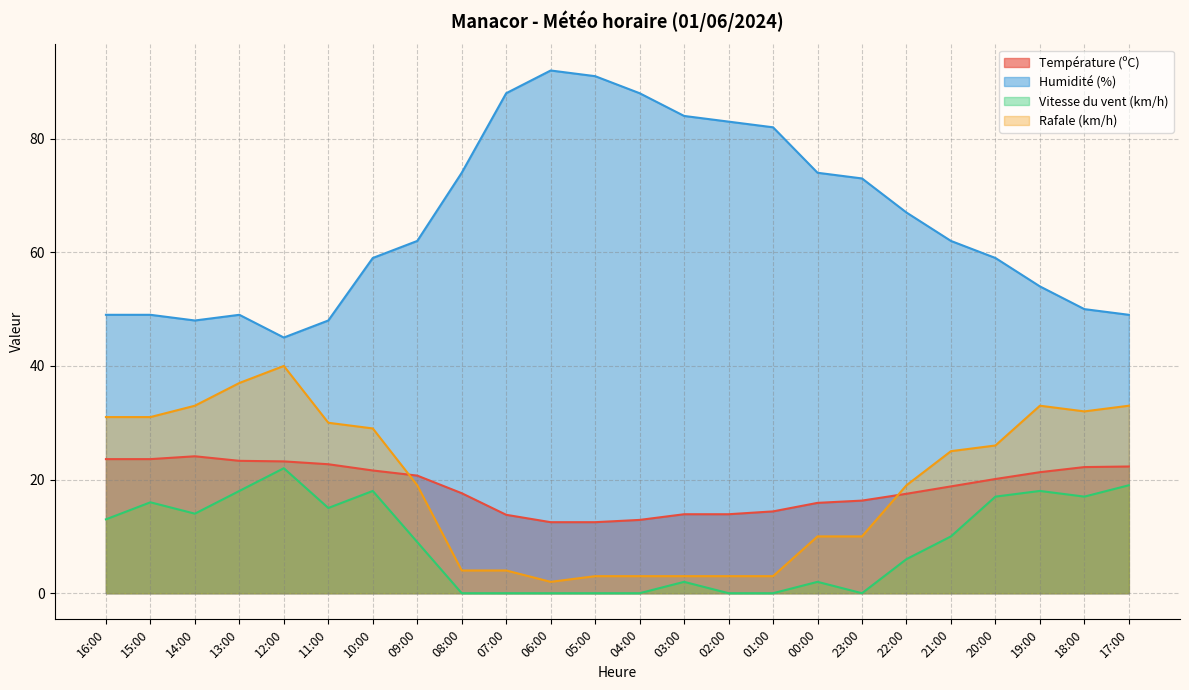

Is the value of Humidité (%) at 00:00 greater than the value of Température (ºC) at 19:00?

Yes